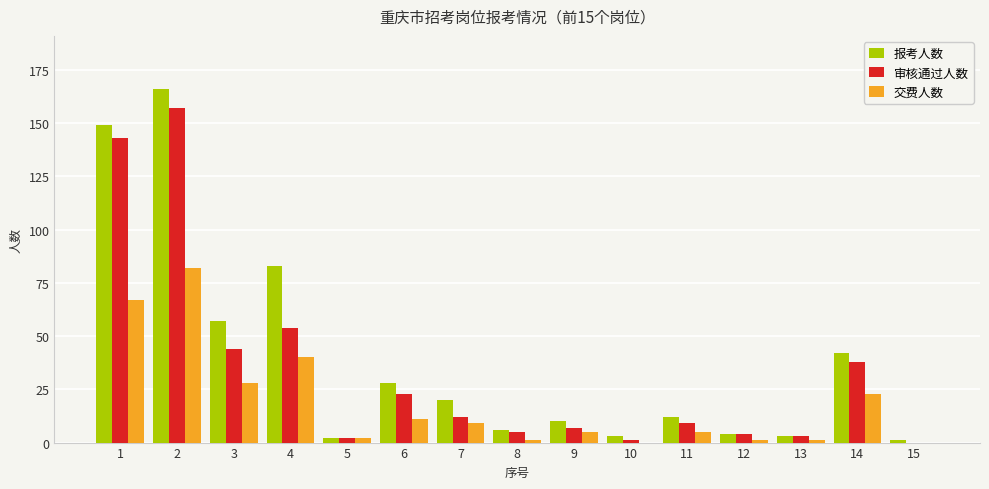

Where is 交费人数 nearest to the value 41?

4